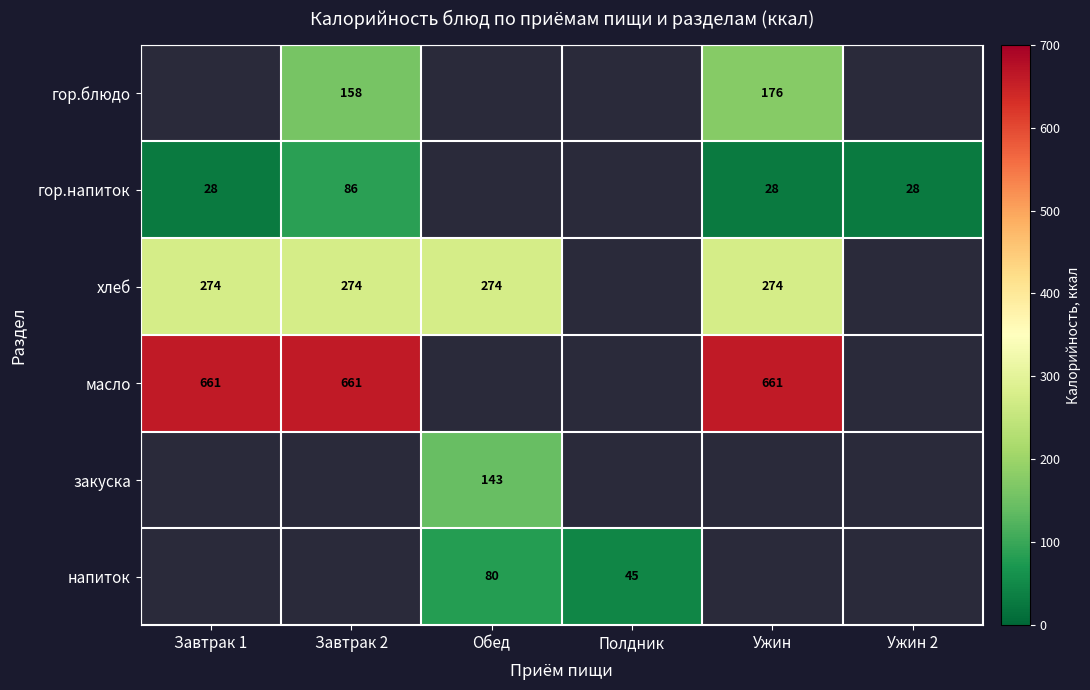

Is the value of гор.напиток at Завтрак 2 greater than the value of хлеб at Завтрак 1?

No